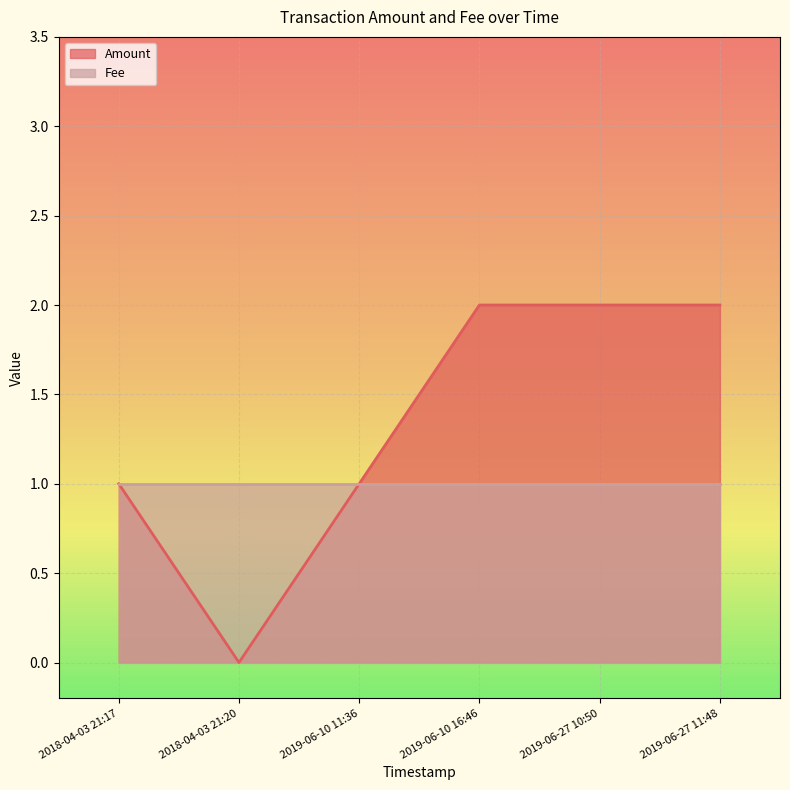

What position from the left is 2019-06-10 11:36?

3